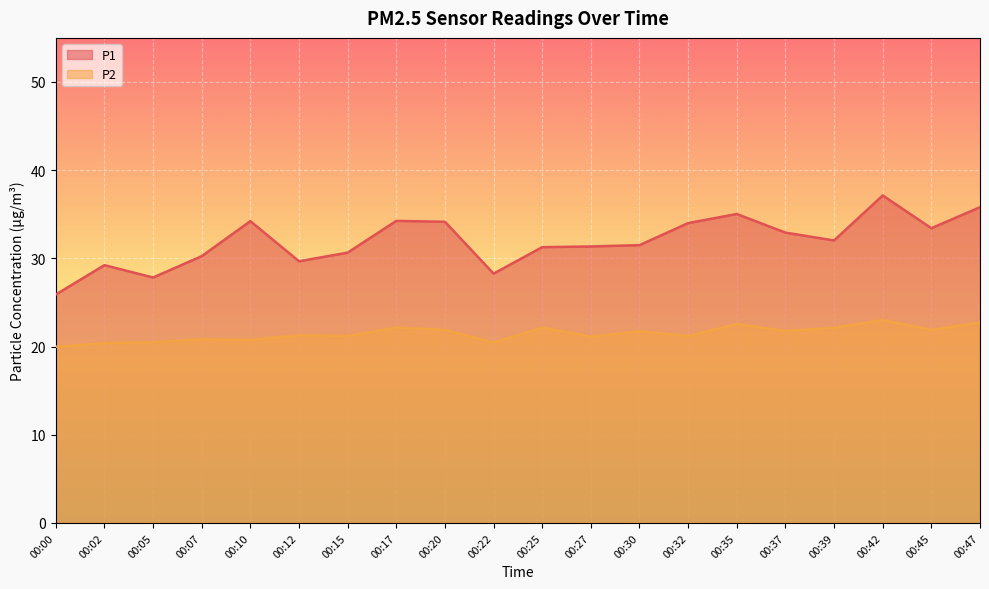

Which series has the largest range (max minus min)?

P1